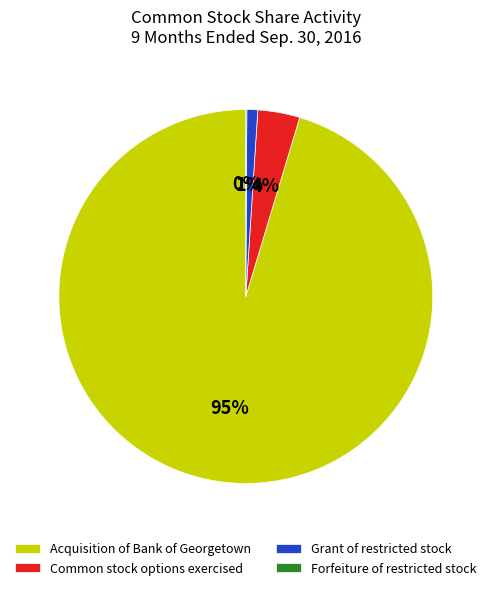

Is the sum of Acquisition of Bank of Georgetown and Grant of restricted stock greater than half?

Yes